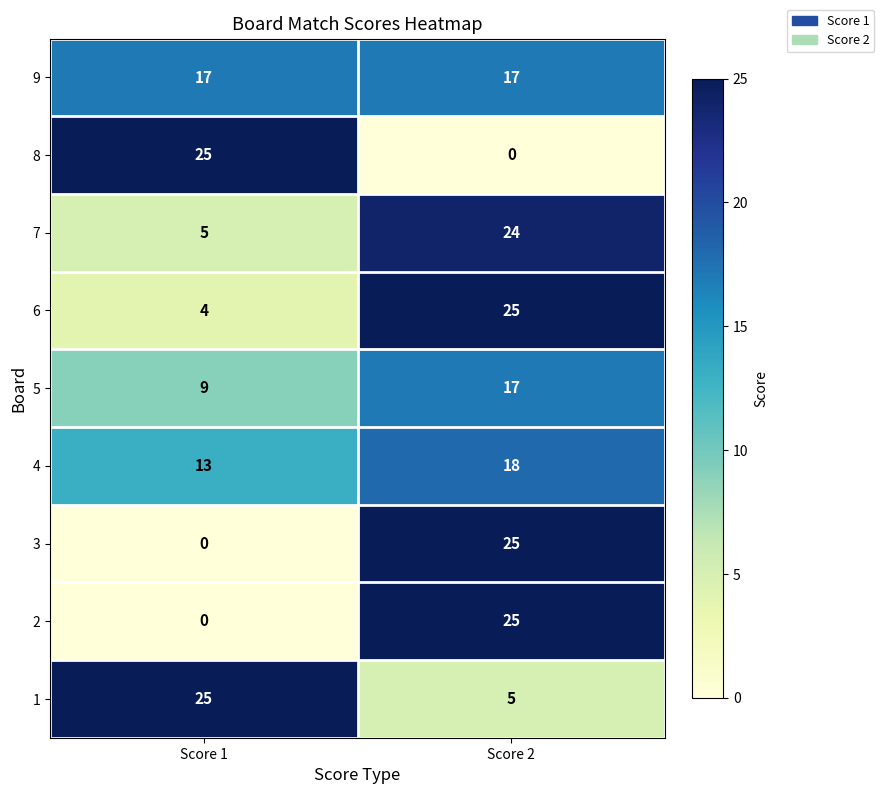

What is the spread (max minus min) of values at Score 2?

25